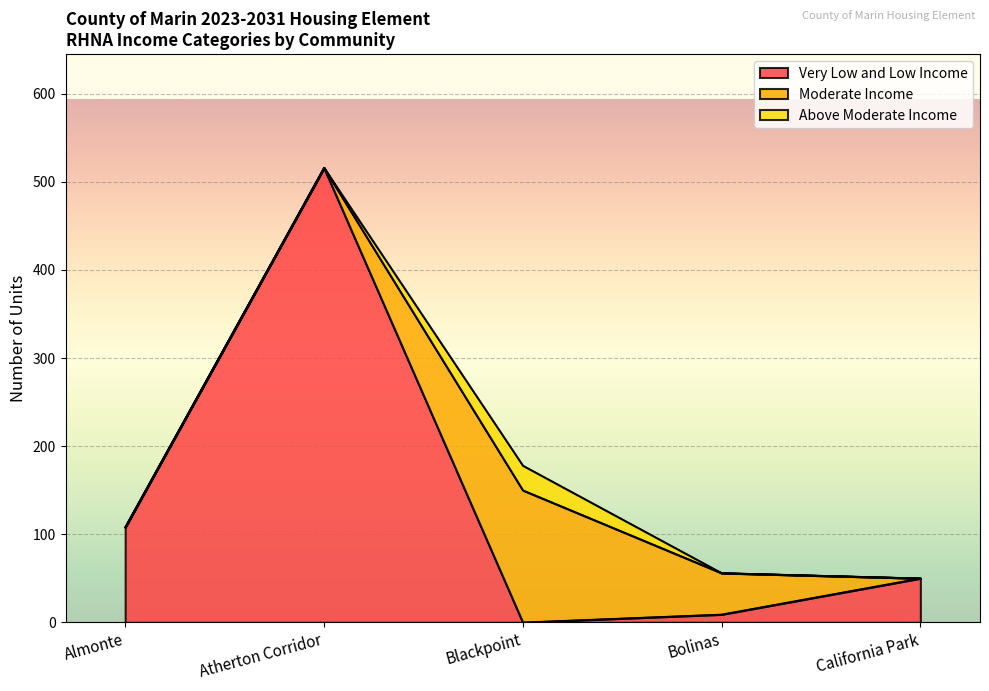

What is the difference between the Above Moderate Income values at Bolinas and Blackpoint?

28